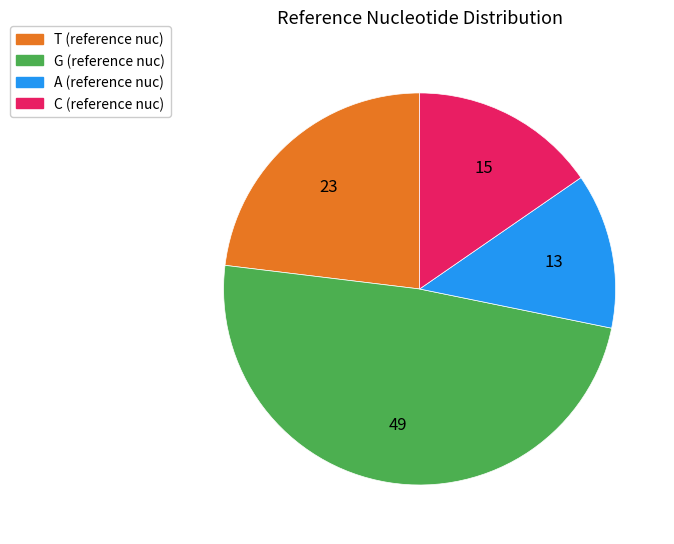

Which category has the biggest portion of the pie?

G